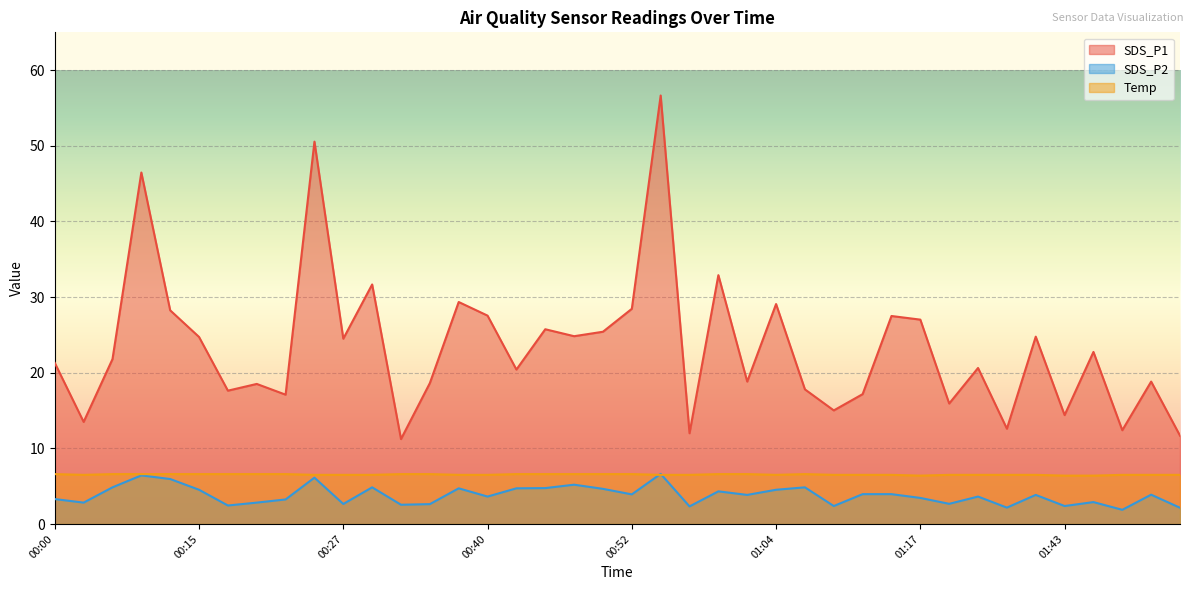

What is the label of the 38th point from the left?

01:48